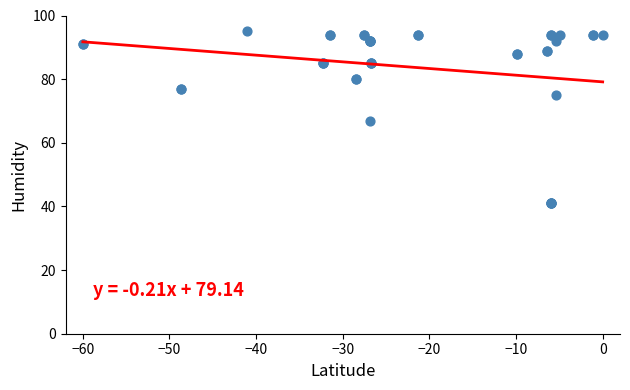

What Y value in the scatter plot is closest to 68?

67